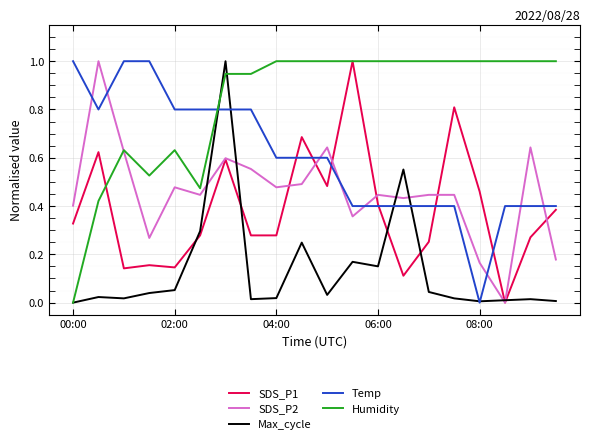

Which series has the largest total across all categories?

Humidity